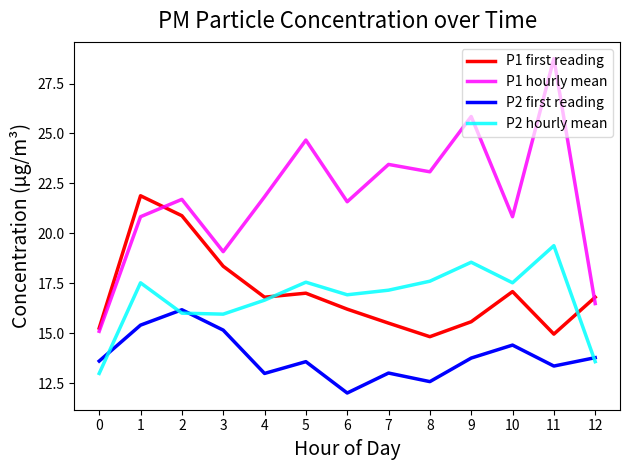

At which category does P2 first reading reach its first local valley?

4